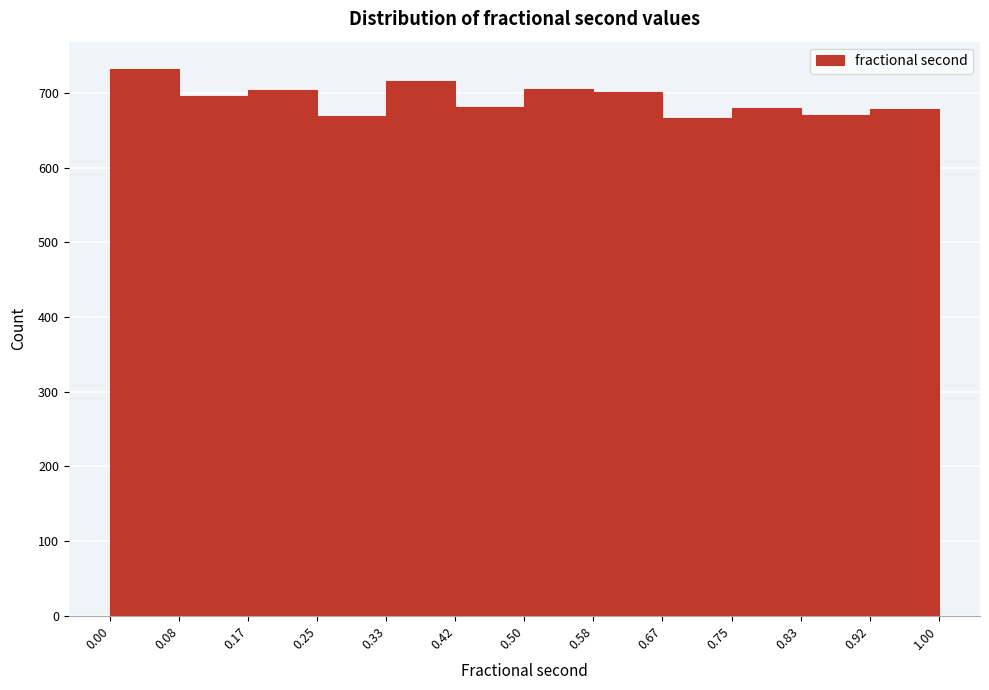

Over which range of the x-axis is the bar tallest?

0.00 to 0.08